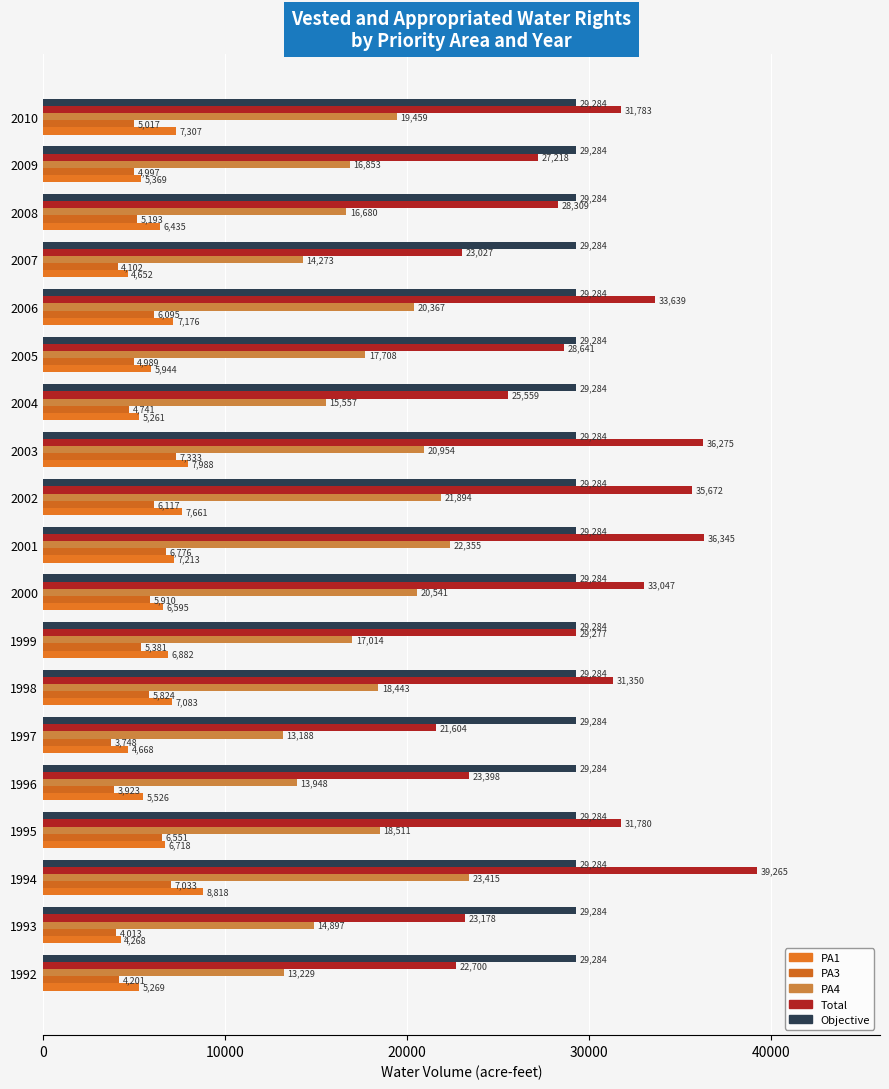

List the series in order of their peak value, highest first.

Total, Objective, PA4, PA1, PA3